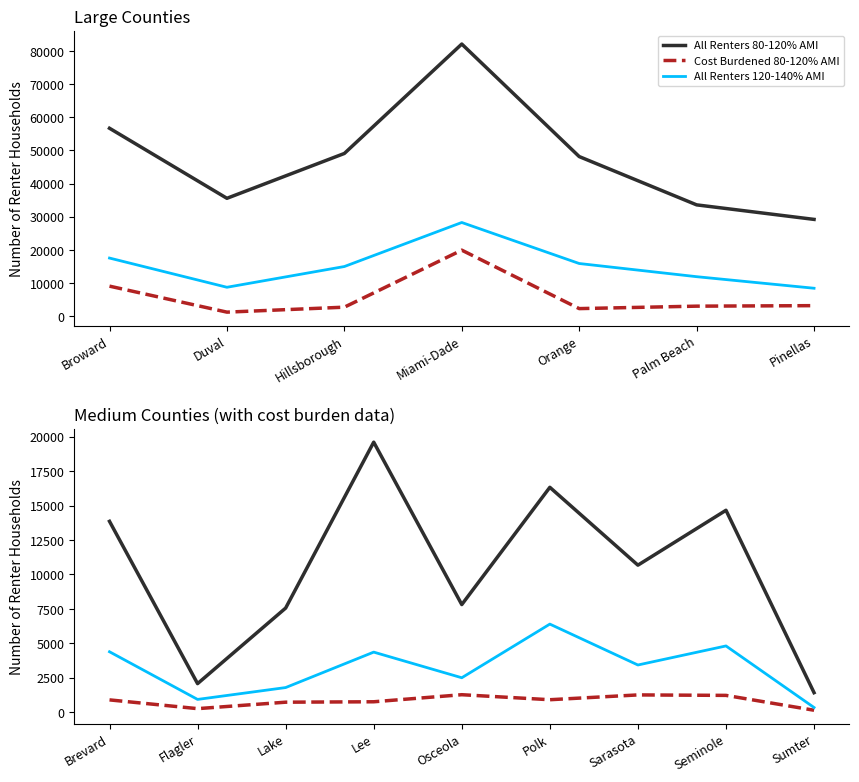

Which series has the largest range (max minus min)?

All Renters 80-120% AMI